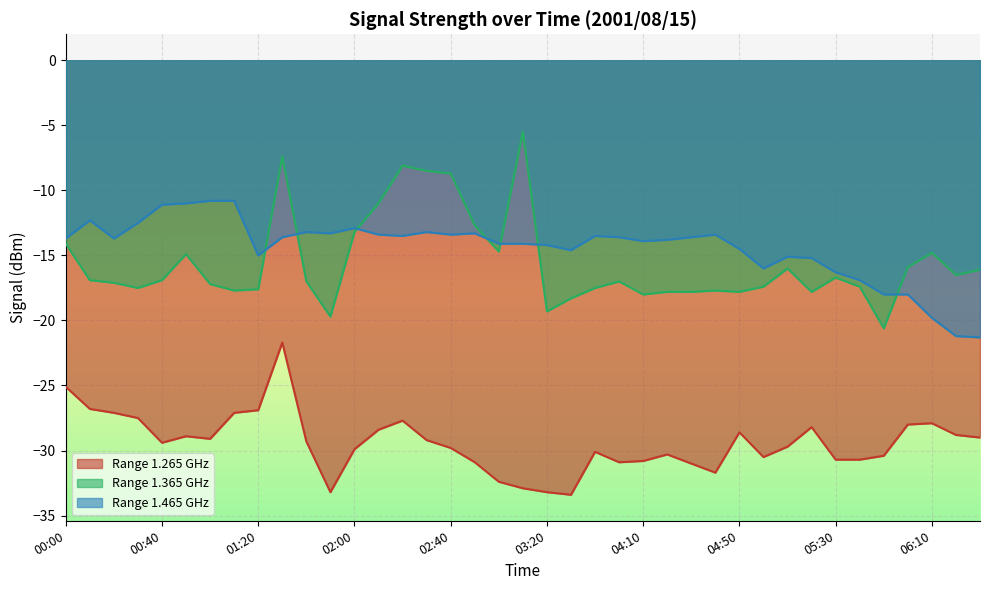

What is the difference between the maximum and minimum values in the 1.265 series?

11.7